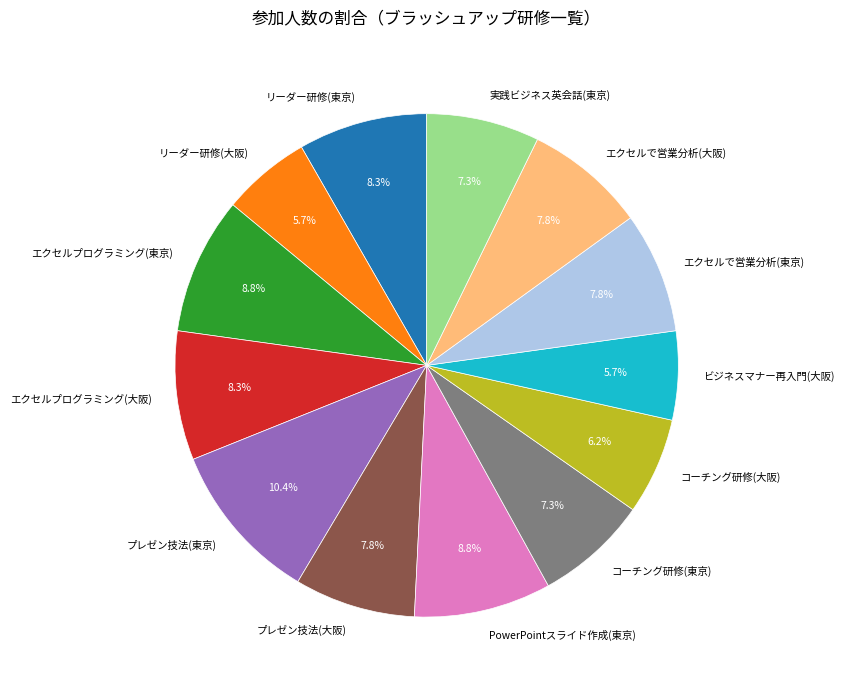

Which has a higher value, エクセルで営業分析(大阪) or コーチング研修(大阪)?

エクセルで営業分析(大阪)